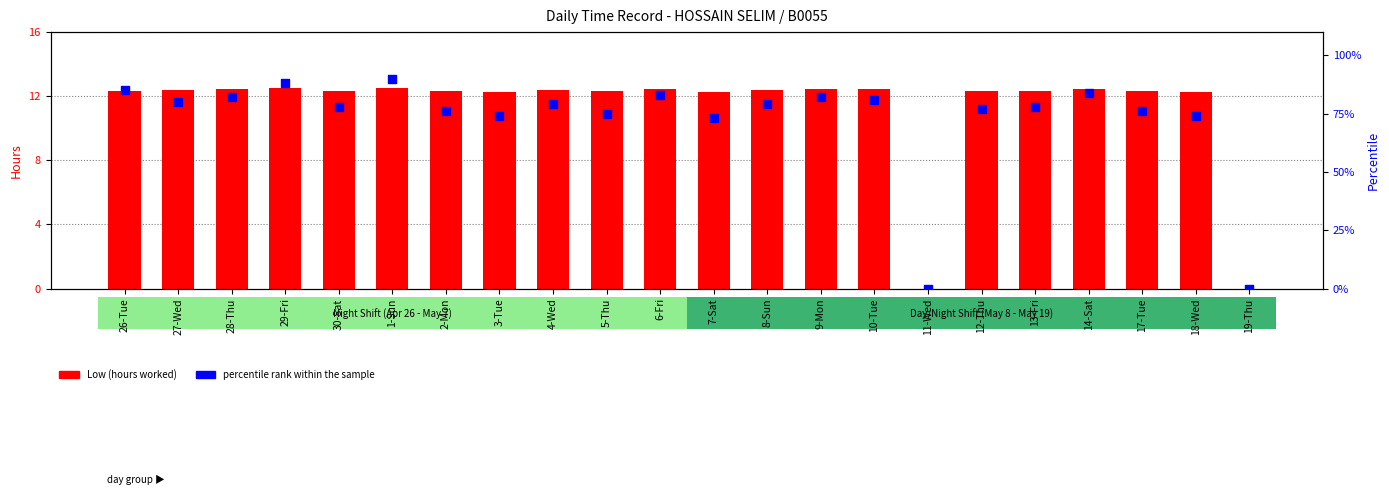

Which series contains the lowest Y value?

Low (hours worked)